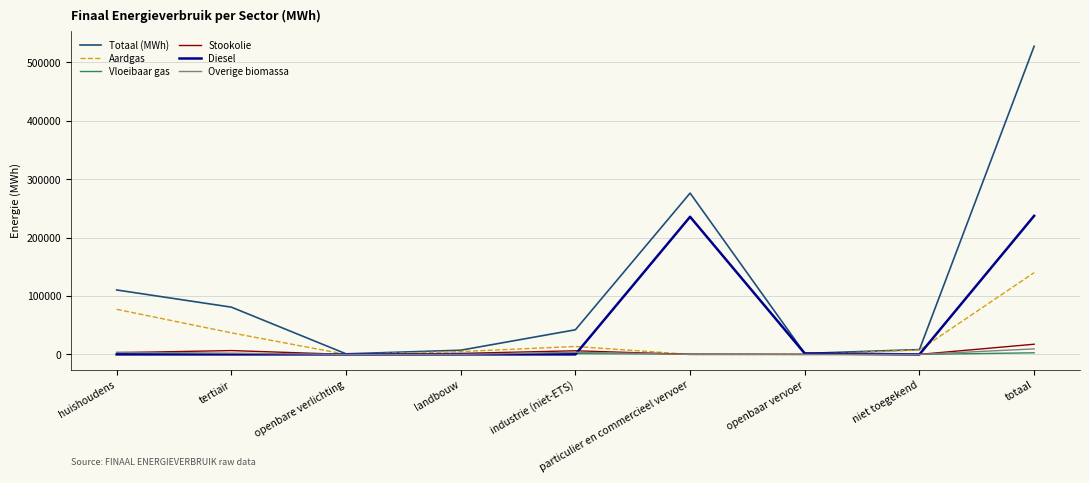

Between huishoudens and landbouw, which series saw the biggest shift?

Totaal (MWh)